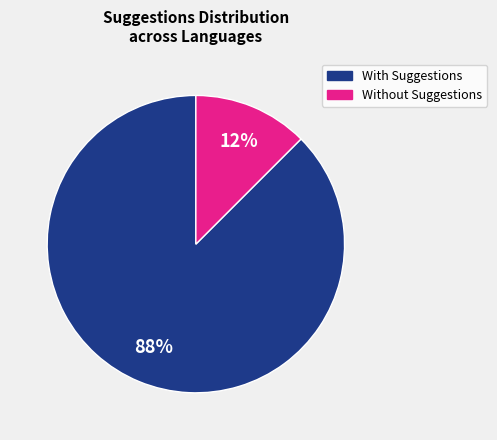

To the nearest percent, what is the average slice percentage?

50%